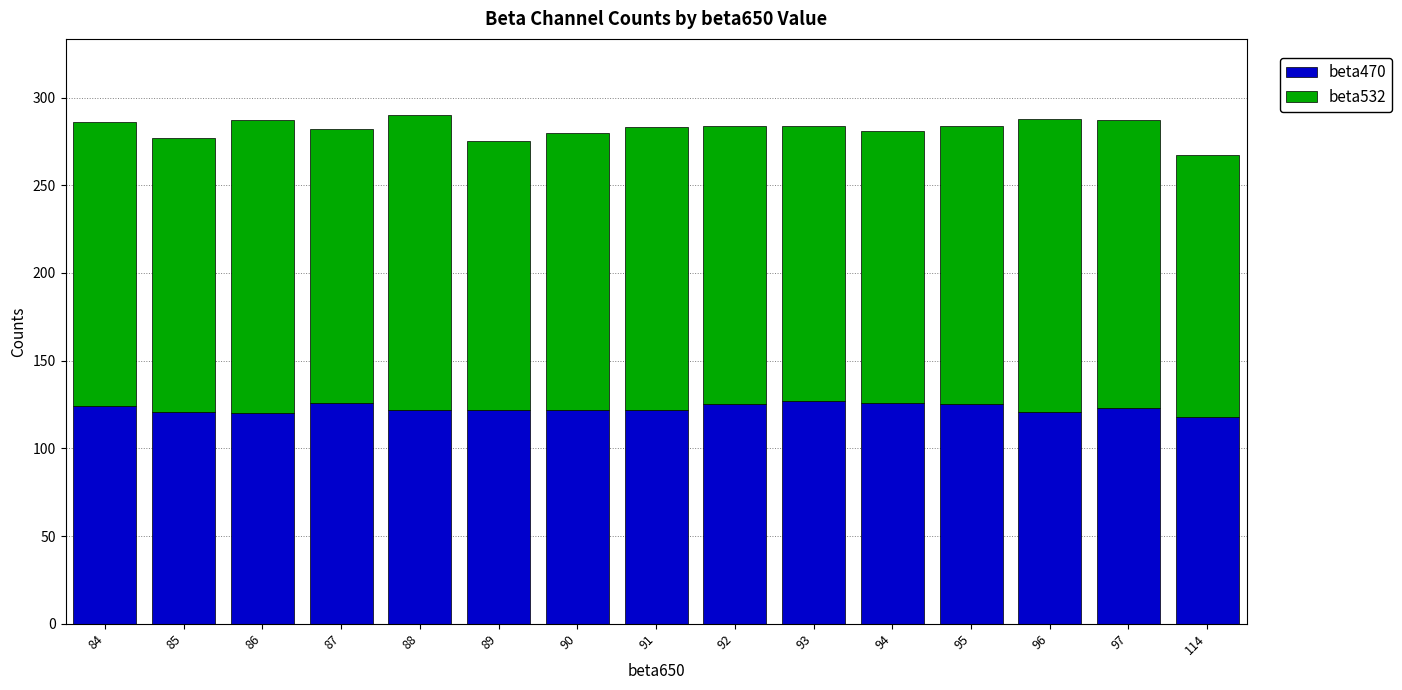

True or false: beta470 has a value of 125 at 95.

True